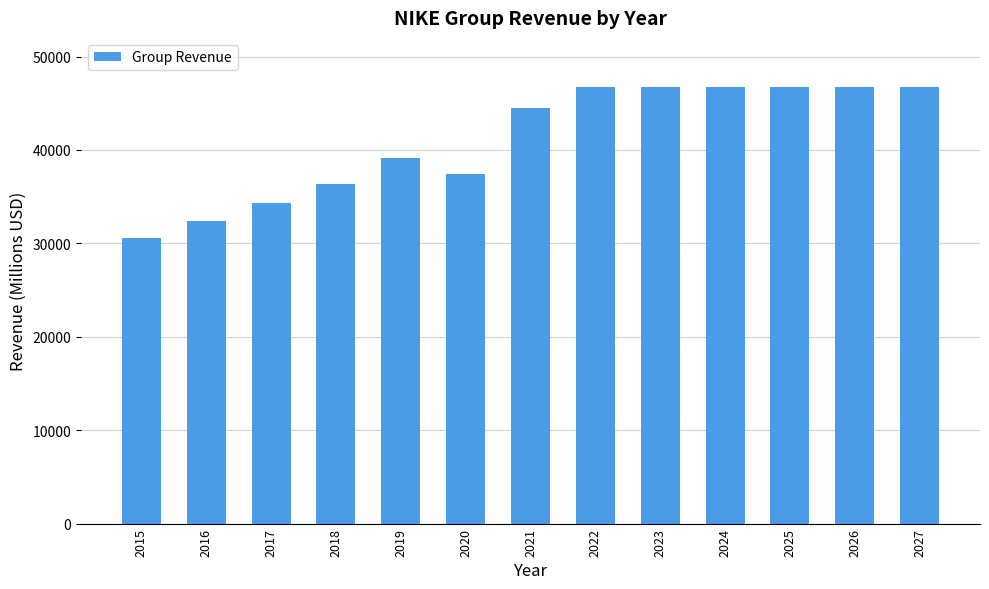

What is the difference between the second highest and minimum values?

16109